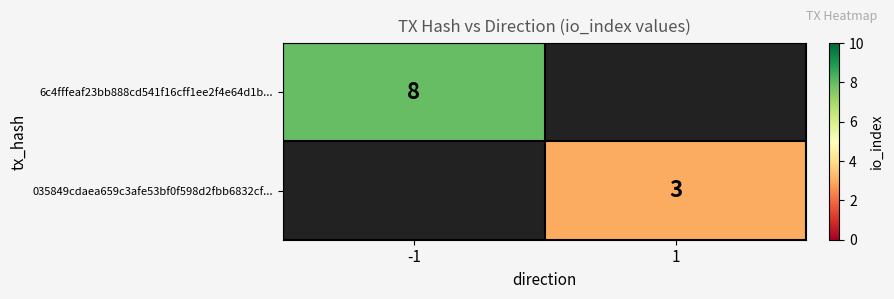

At how many categories does at least one series exceed 7?

1